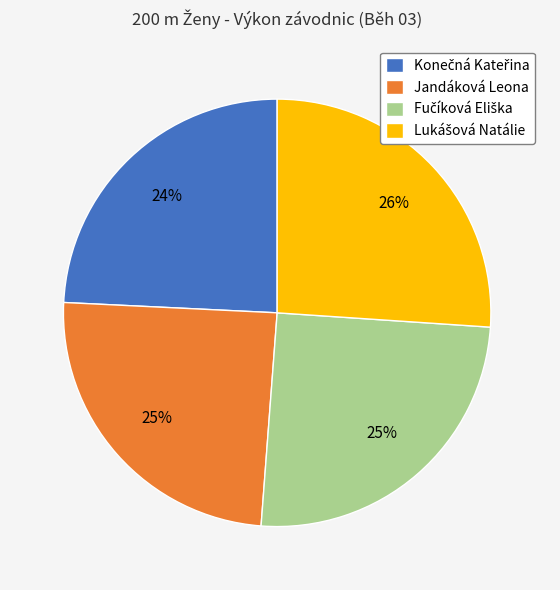

True or false: Jandáková Leona accounts for 25% of the total.

True